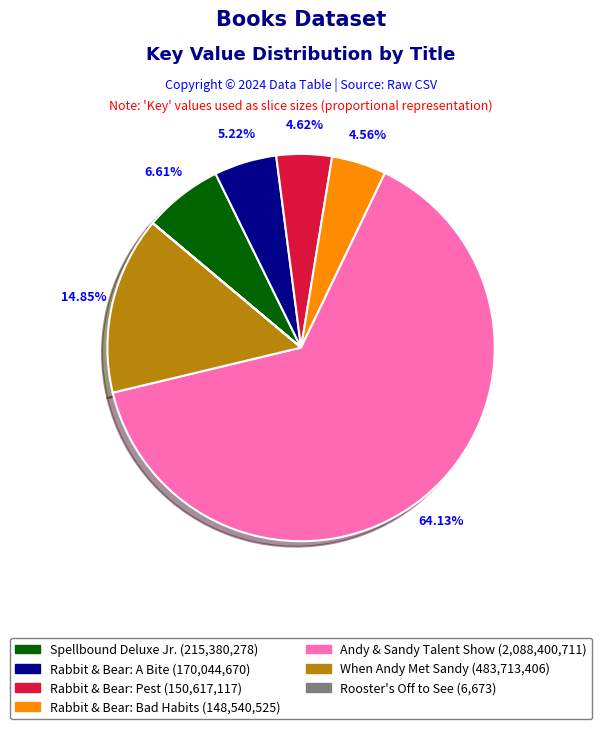

Is there any slice that represents more than half of the pie?

Yes